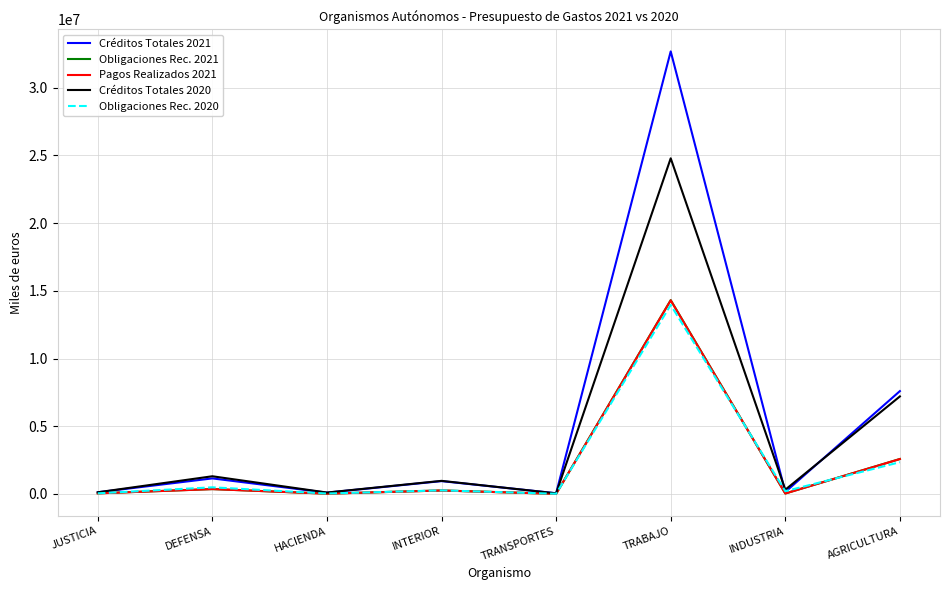

What is the spread (max minus min) of values at TRABAJO?

18722415